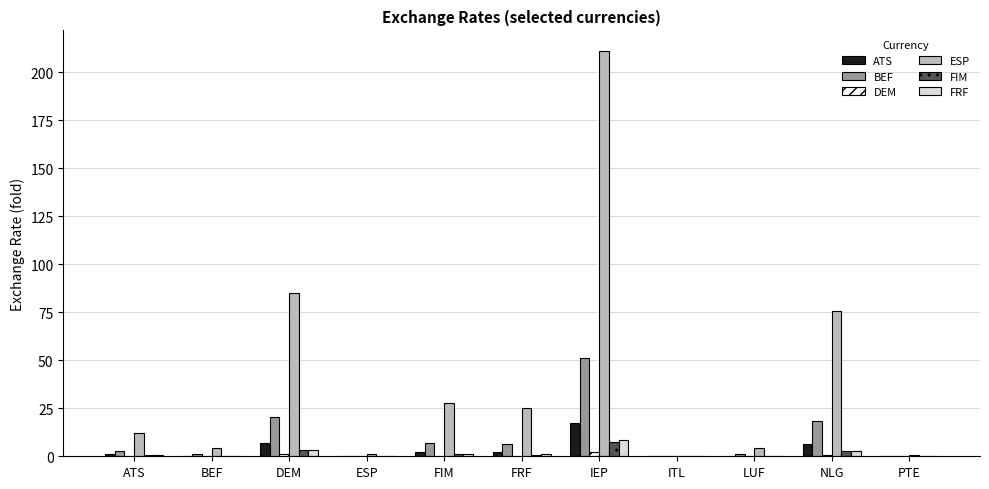

What is the difference between the FIM values at FRF and BEF?

0.8